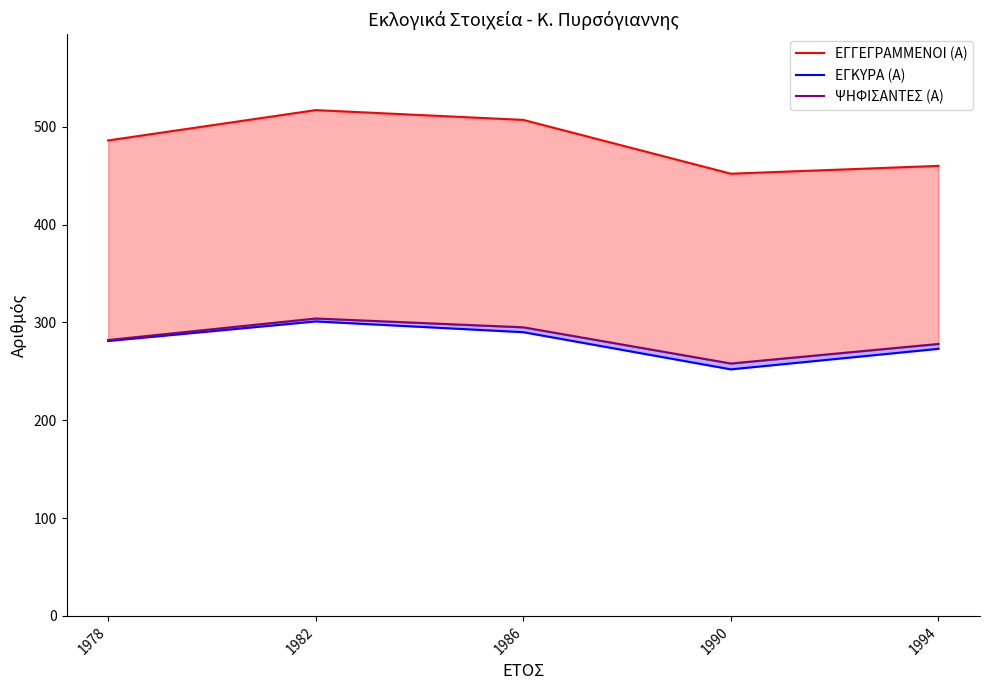

Is it true that ΕΓΓΕΓΡΑΜΜΕΝΟΙ (Α) equals 517 at 1982?

True